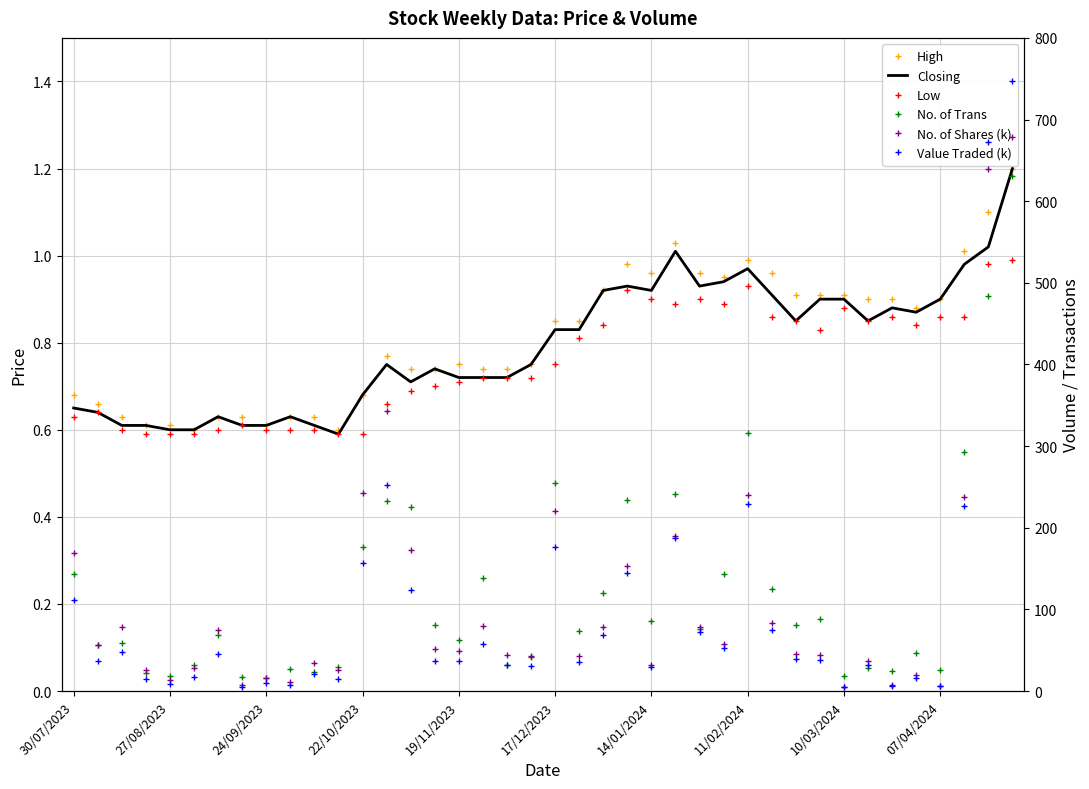

Does the chart have visible grid lines?

Yes